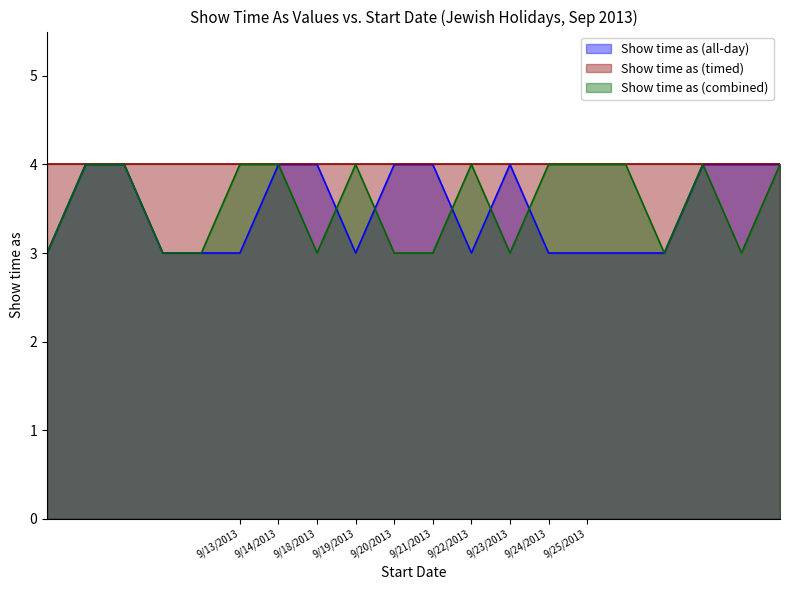

What is the difference between the highest and lowest values at 9/26/2013?

1